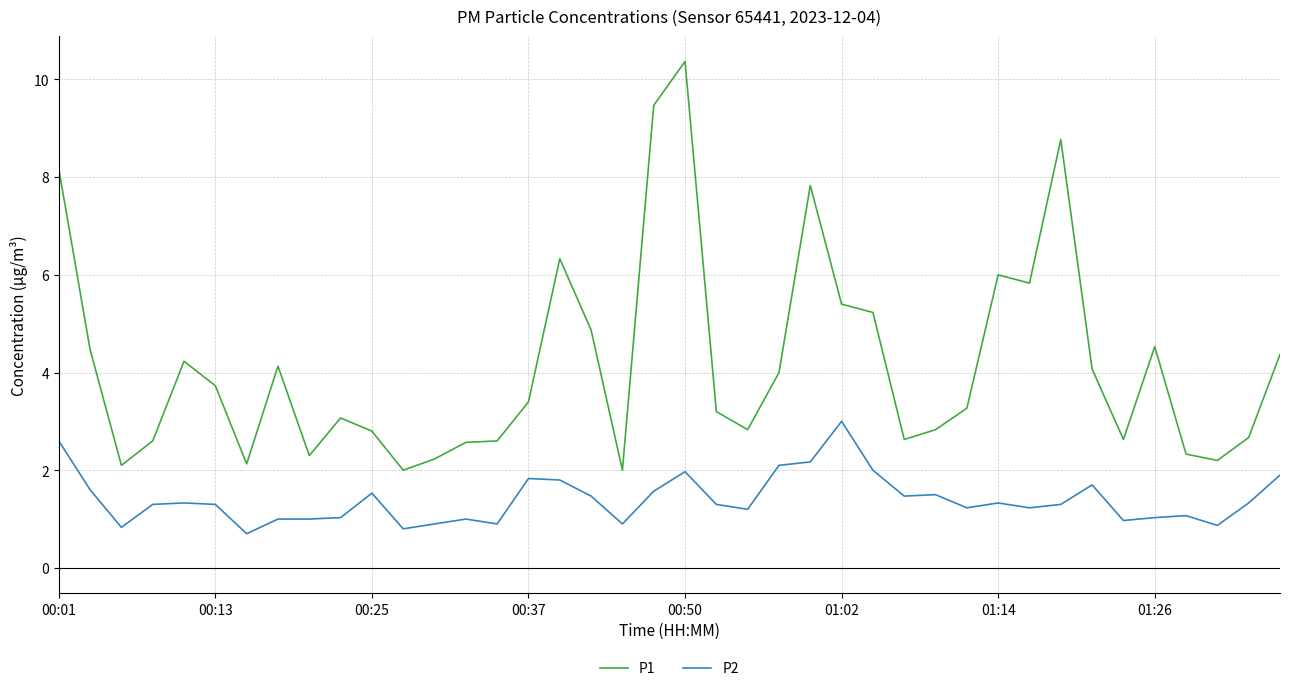

Which series has the largest total across all categories?

P1